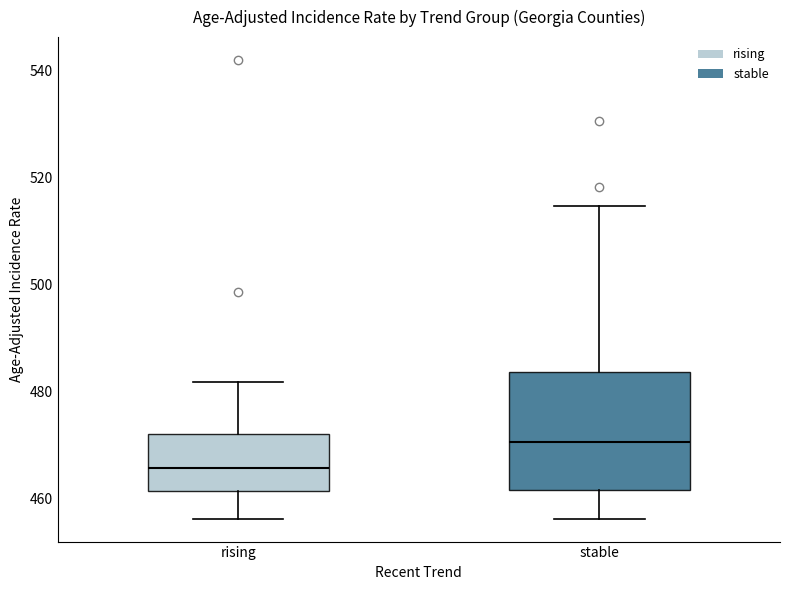

Which box is the tallest, from its lower edge to its upper edge?

stable